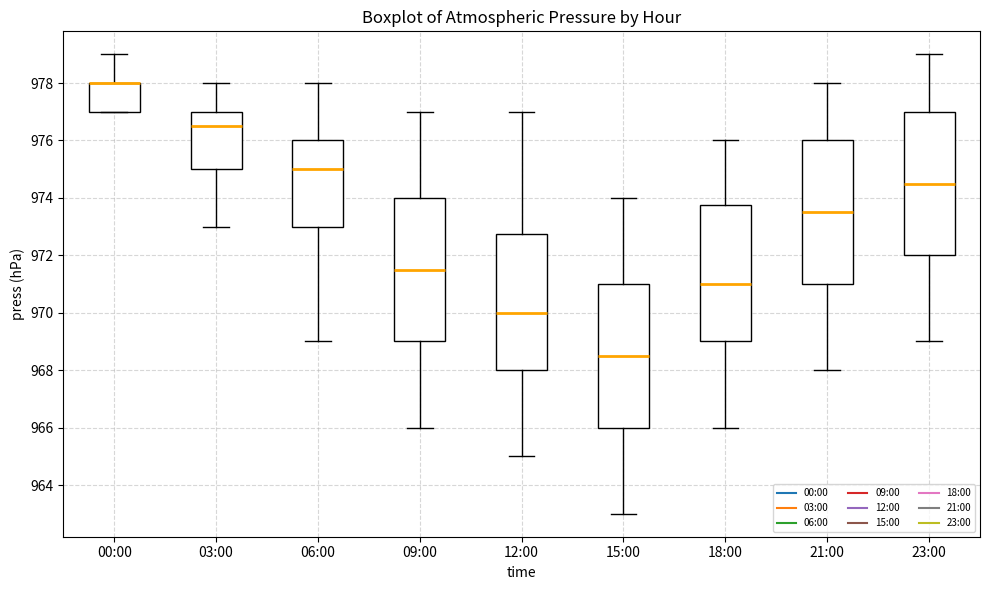

Reading left to right, read every box against the y-axis: the position of its median line, the range the box covers, and the ends of its whiskers. The values are not printed on the chart, so give them approximately, as read against the axis.

00:00: median 978.0 (drawn on the box's upper edge), box 977.0 to 978.0, whiskers 977.0 to 979.0
03:00: median 976.6, box 975.0 to 977.0, whiskers 973.0 to 978.0
06:00: median 975.0, box 973.0 to 976.0, whiskers 969.0 to 978.0
09:00: median 971.6, box 969.0 to 974.0, whiskers 966.0 to 977.0
12:00: median 970.0, box 968.0 to 972.8, whiskers 965.0 to 977.0
15:00: median 968.6, box 966.0 to 971.0, whiskers 963.0 to 974.0
18:00: median 971.0, box 969.0 to 973.8, whiskers 966.0 to 976.0
21:00: median 973.6, box 971.0 to 976.0, whiskers 968.0 to 978.0
23:00: median 974.6, box 972.0 to 977.0, whiskers 969.0 to 979.0